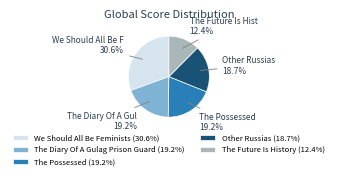

Count the number of slices in the pie.

5